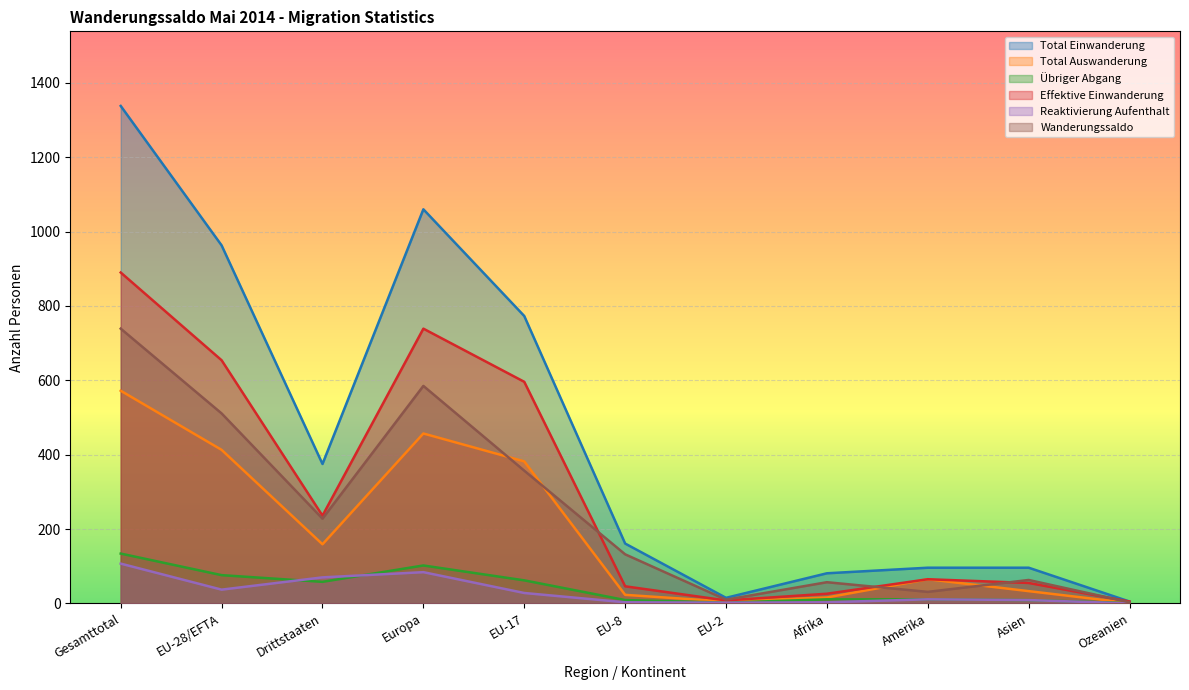

Is the value of Reaktivierung Aufenthalt at Amerika greater than the value of Total Einwanderung at EU-28/EFTA?

No